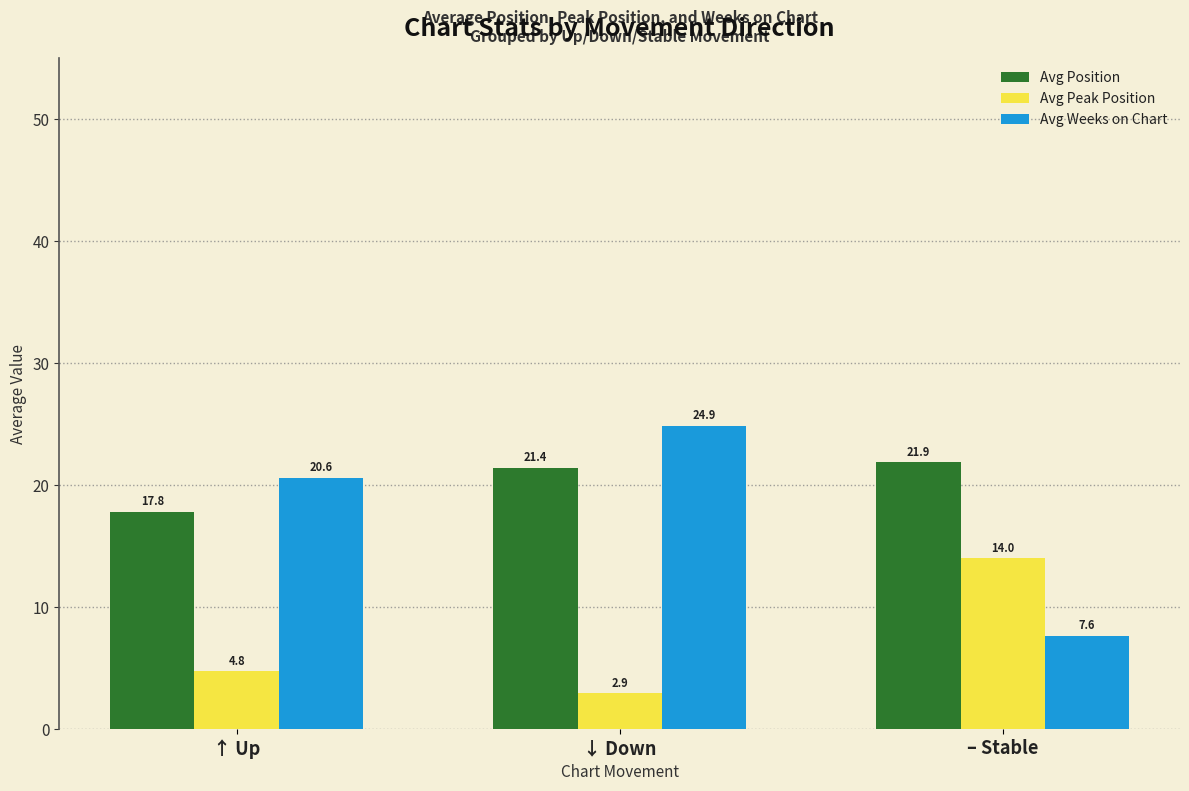

At how many categories does at least one series exceed 19?

3